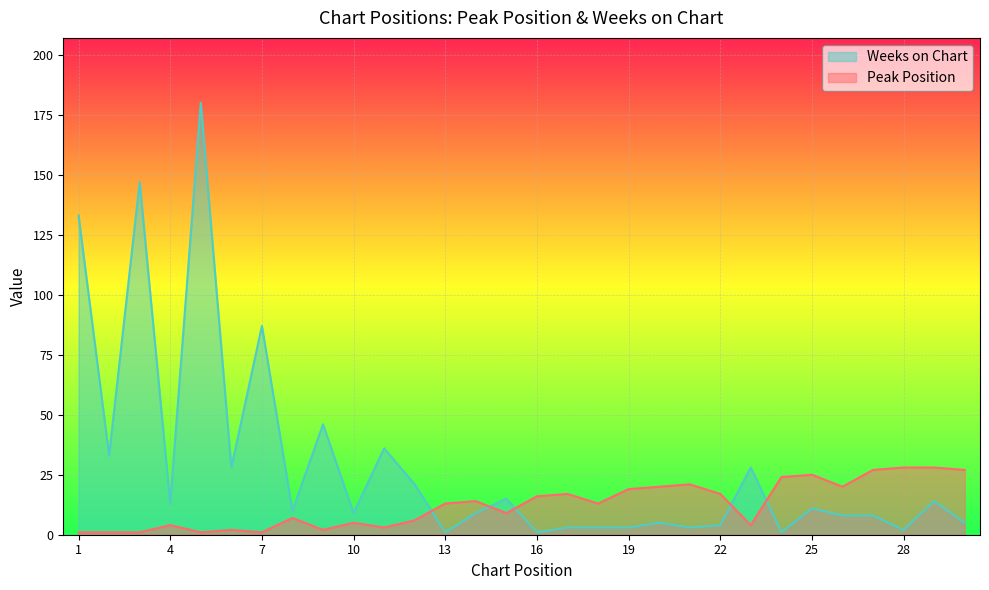

Where does the Peak Position series first go above 13?

14